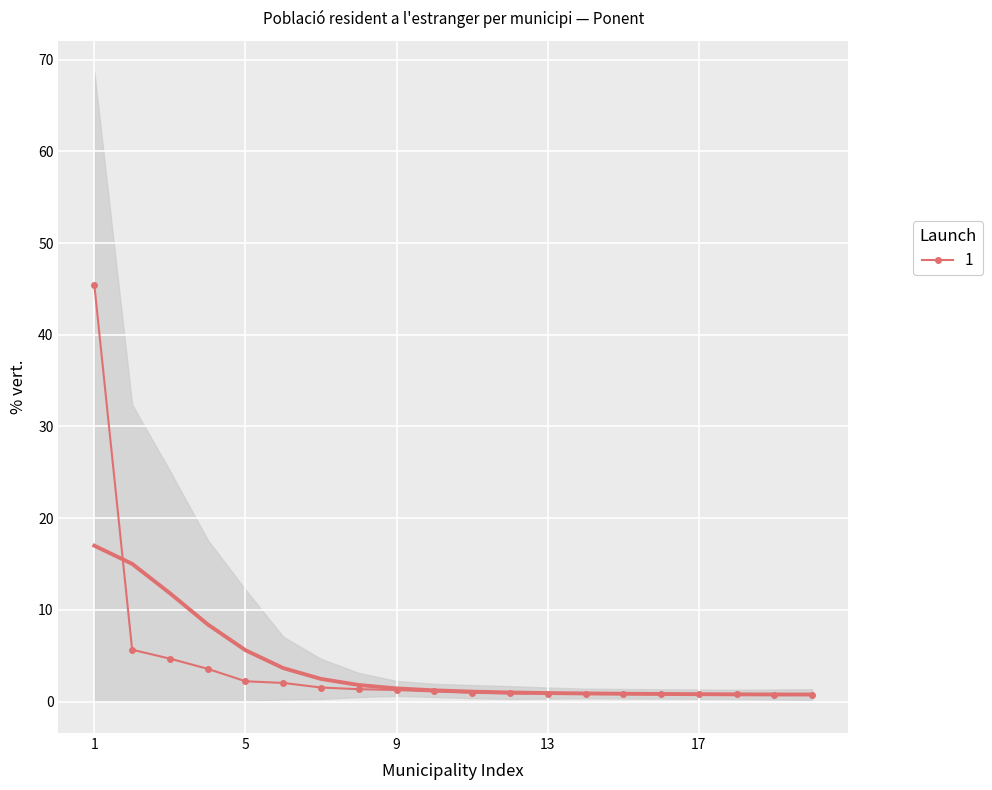

Reading left to right, transcribe all the data shown in this chart.

45.4	5.7	4.7	3.6	2.2	2.0	1.5	1.4	1.3	1.1	1.0	0.9	0.9	0.9	0.8	0.8	0.8	0.8	0.8	0.7